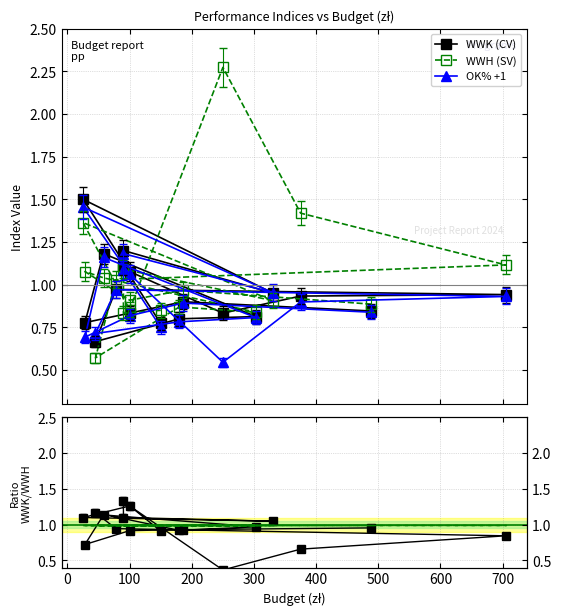

What is the maximum value shown in the chart?

2.3